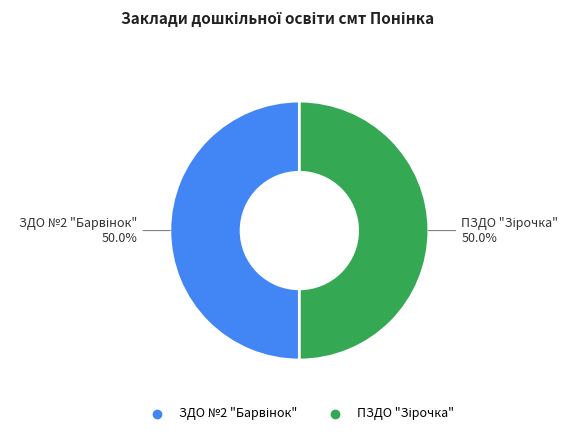

Count the number of slices in the pie.

2